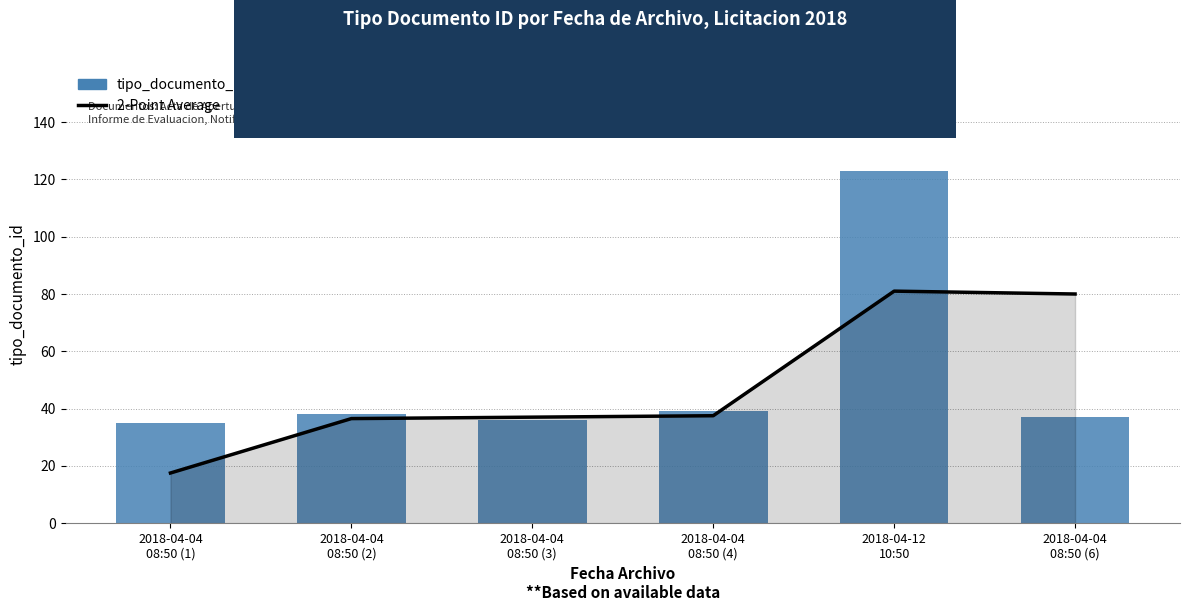

Reading left to right, list all the values displayed in this chart.

2-Point Average: 2018-04-04
08:50 (1)=17.5	2018-04-04
08:50 (2)=36.5	2018-04-04
08:50 (3)=37.0	2018-04-04
08:50 (4)=37.5	2018-04-12
10:50=81.0	2018-04-04
08:50 (6)=80.0
tipo_documento_id: 2018-04-04
08:50 (1)=35.0	2018-04-04
08:50 (2)=38.0	2018-04-04
08:50 (3)=36.0	2018-04-04
08:50 (4)=39.0	2018-04-12
10:50=123.0	2018-04-04
08:50 (6)=37.0